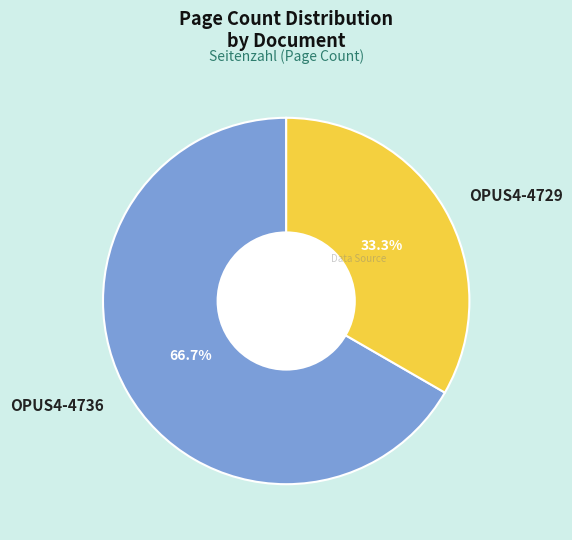

True or false: OPUS4-4729 accounts for 33% of the total.

True